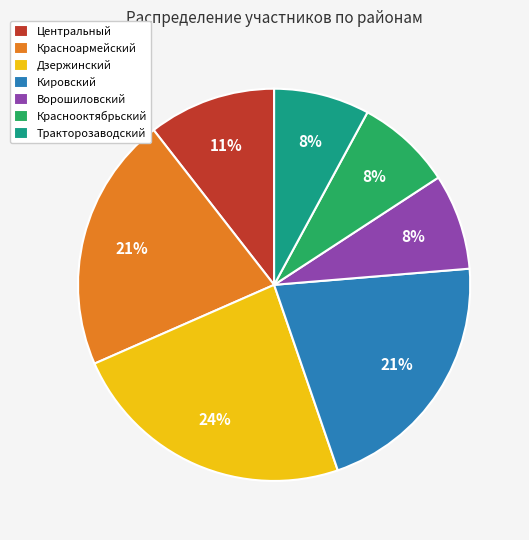

Combined, do Дзержинский and Кировский account for over 50%?

No